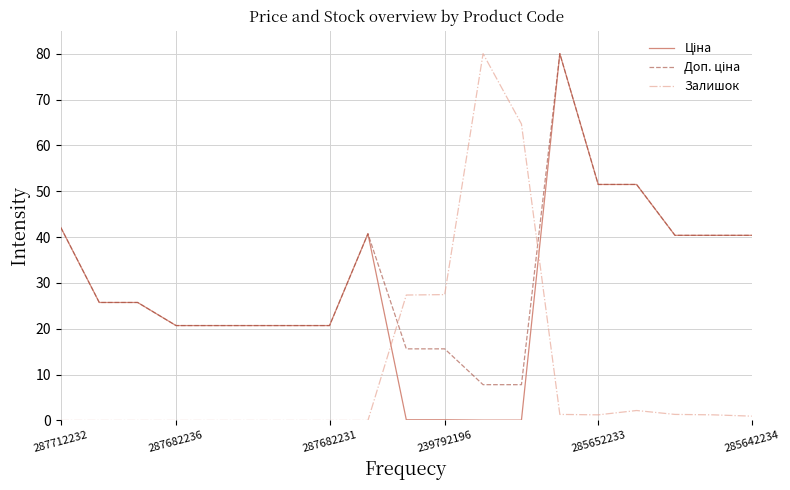

What is the maximum value shown in the chart?

80.0